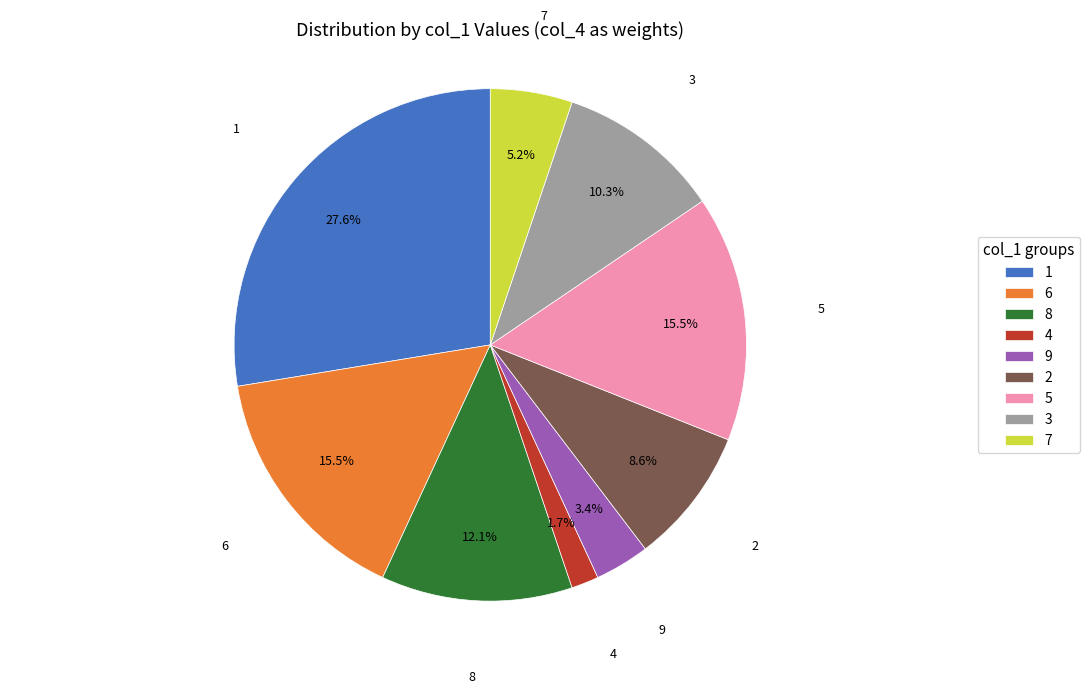

How many segments does this pie chart have?

9